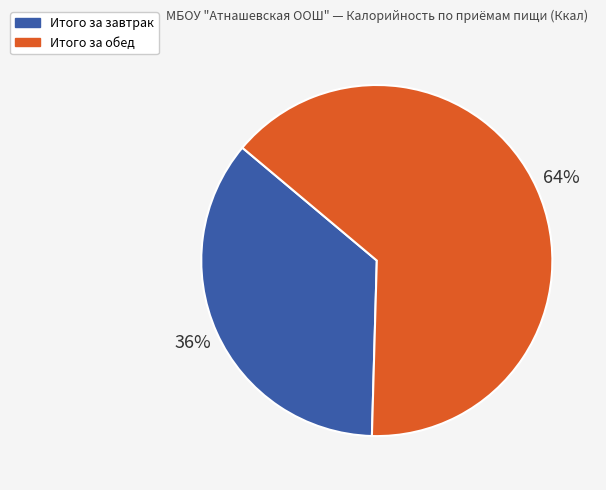

What is the largest slice in the pie chart?

Итого за обед